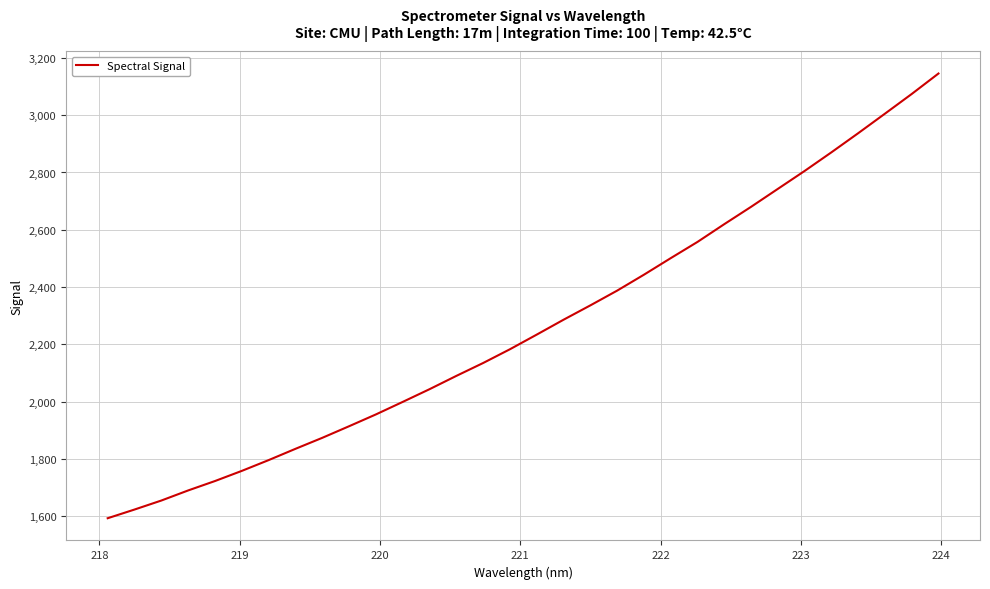

What is the smallest value displayed?

1592.5